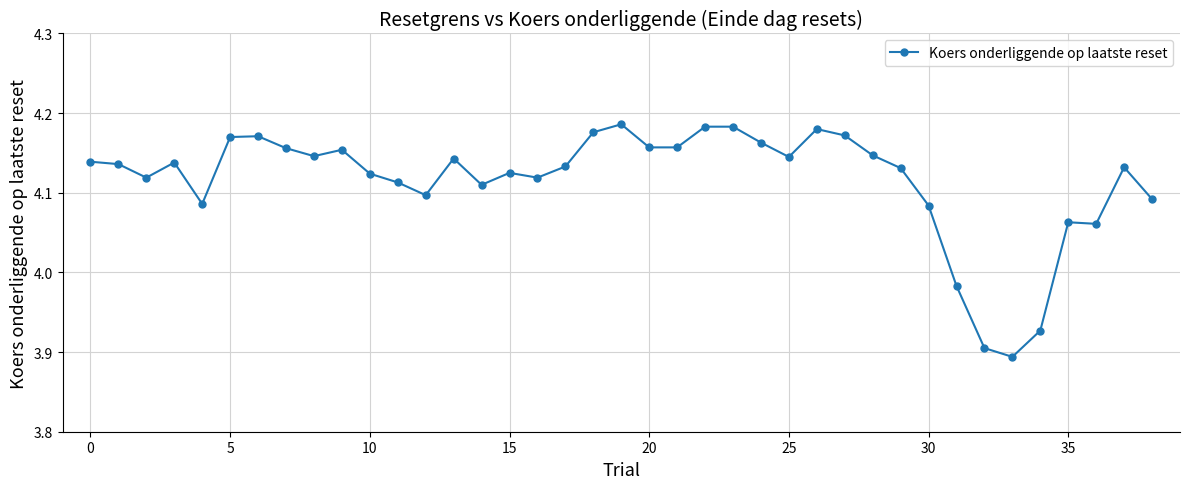

What is the difference between the second highest and second lowest values?

0.3